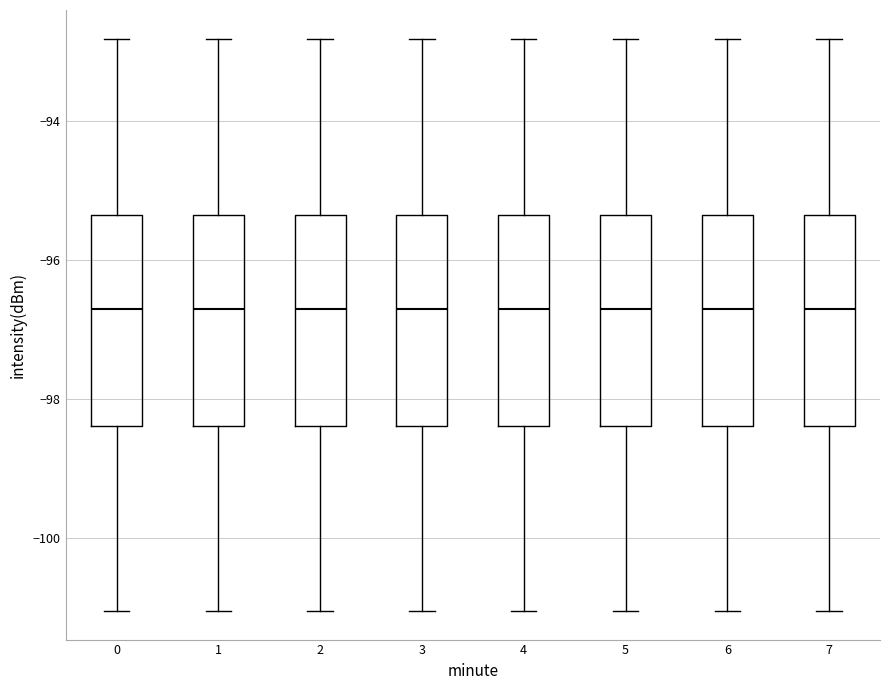

Reading left to right, read every box against the y-axis: the position of its median line, the range the box covers, and the ends of its whiskers. The values are not printed on the chart, so give them approximately, as read against the axis.

0: median -96.8, box -98.4 to -95.4, whiskers -101.0 to -92.8
1: median -96.8, box -98.4 to -95.4, whiskers -101.0 to -92.8
2: median -96.8, box -98.4 to -95.4, whiskers -101.0 to -92.8
3: median -96.8, box -98.4 to -95.4, whiskers -101.0 to -92.8
4: median -96.8, box -98.4 to -95.4, whiskers -101.0 to -92.8
5: median -96.8, box -98.4 to -95.4, whiskers -101.0 to -92.8
6: median -96.8, box -98.4 to -95.4, whiskers -101.0 to -92.8
7: median -96.8, box -98.4 to -95.4, whiskers -101.0 to -92.8